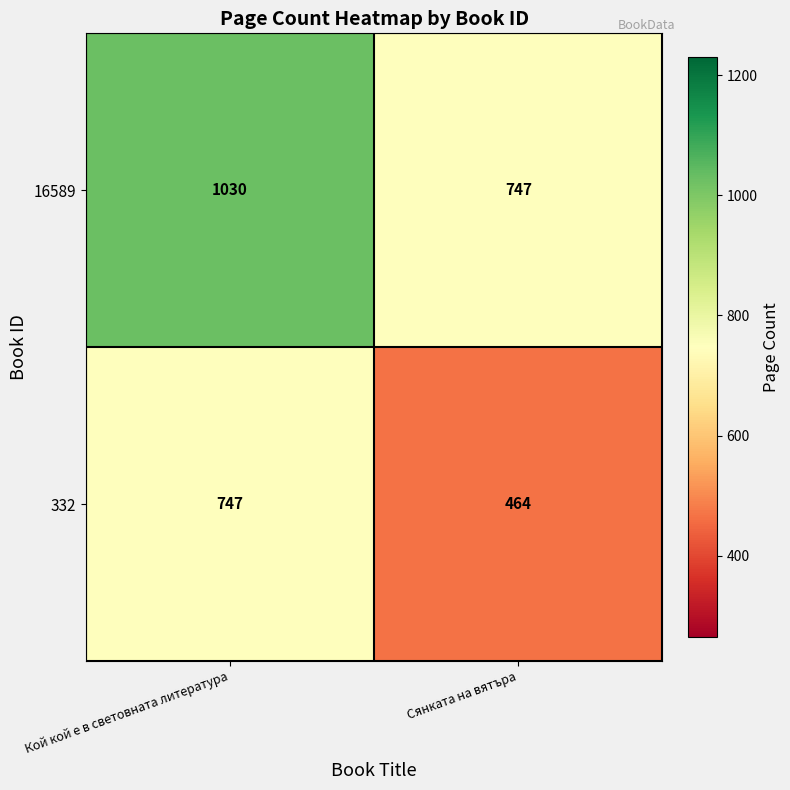

What is the minimum value shown in the chart?

464